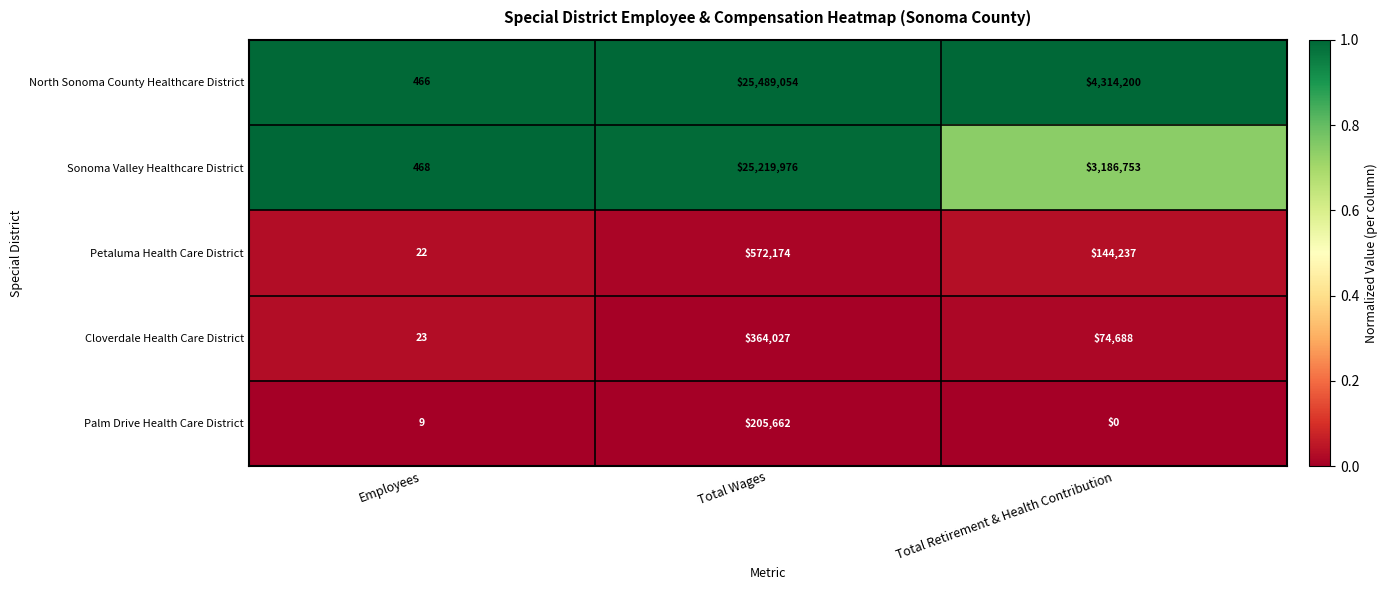

At which label does North Sonoma County Healthcare District first exceed 4314200?

Total Wages